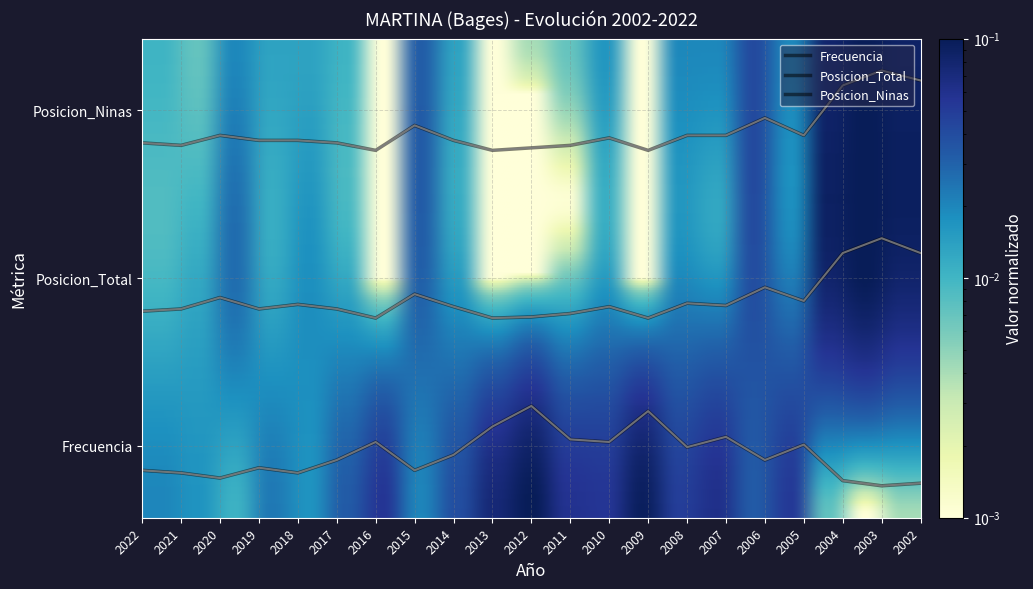

The Posicion_Ninas series shows 159.6 at 2008. True or false?

True